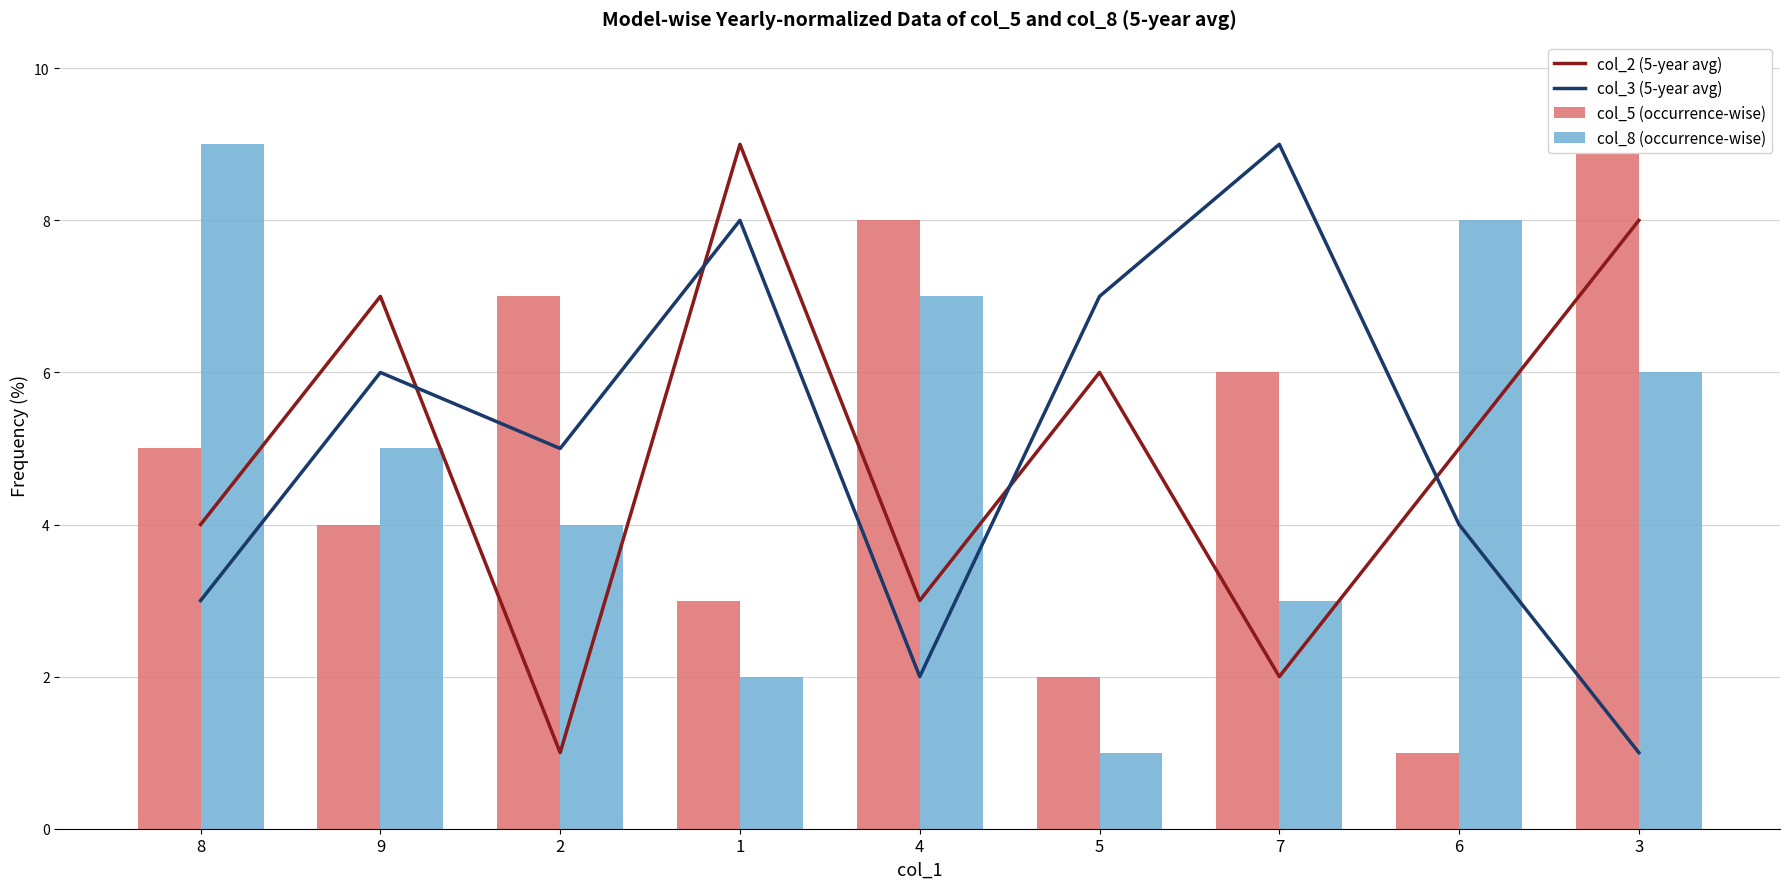

What is the spread (max minus min) of values at 3?

8